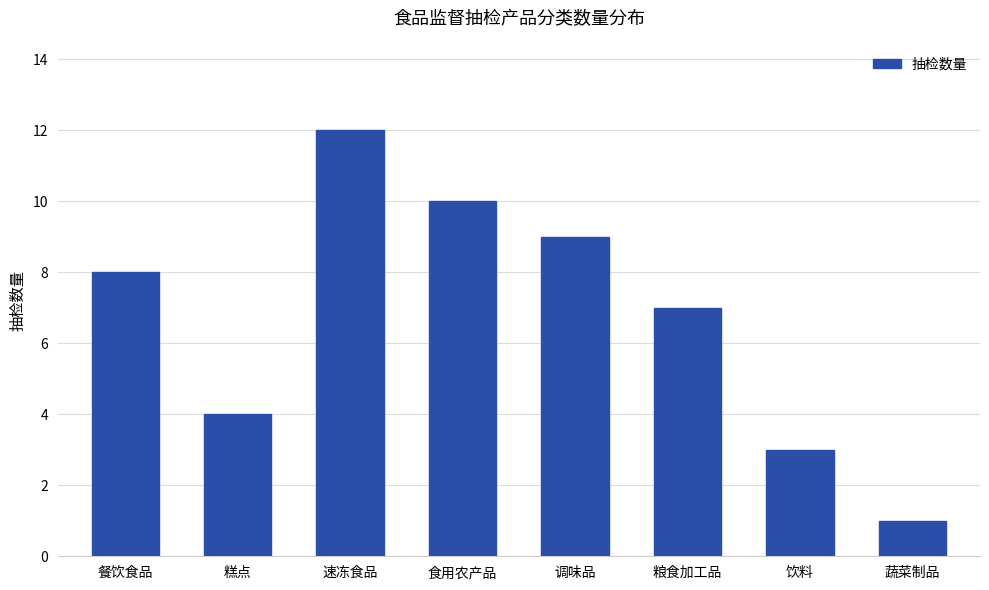

How many series are shown in this chart?

1